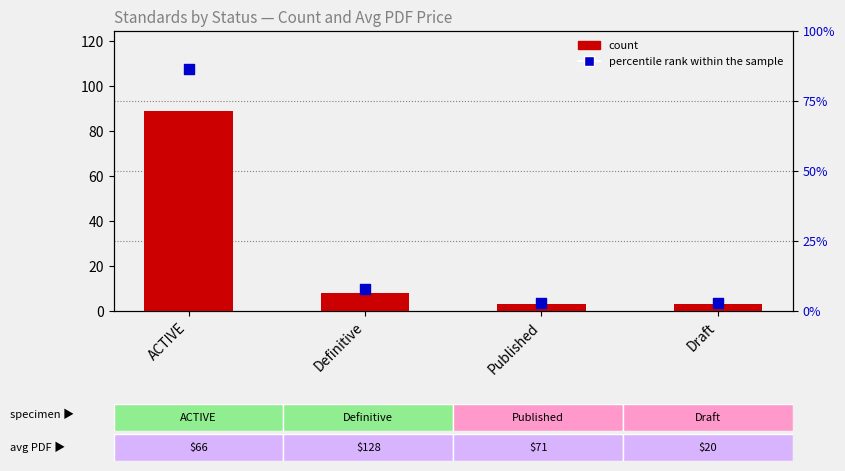

What are all the series names shown in the legend?

count, percentile rank within the sample